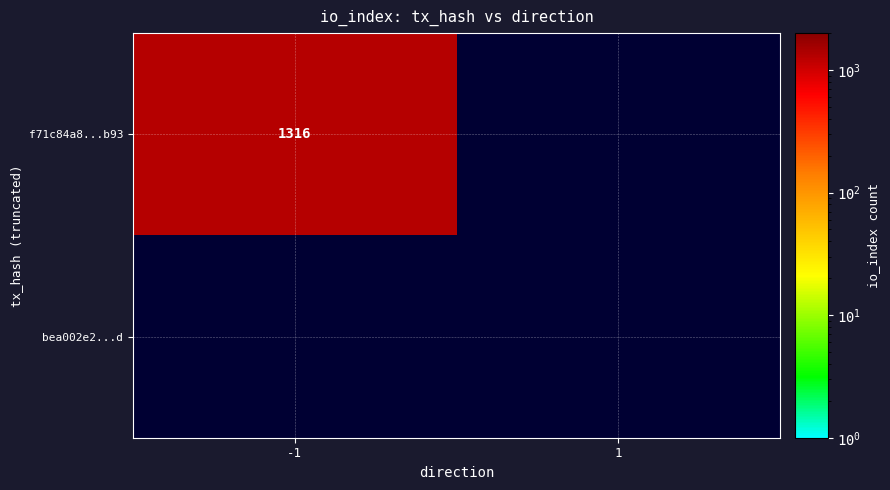

At how many categories does at least one series exceed 874?

1